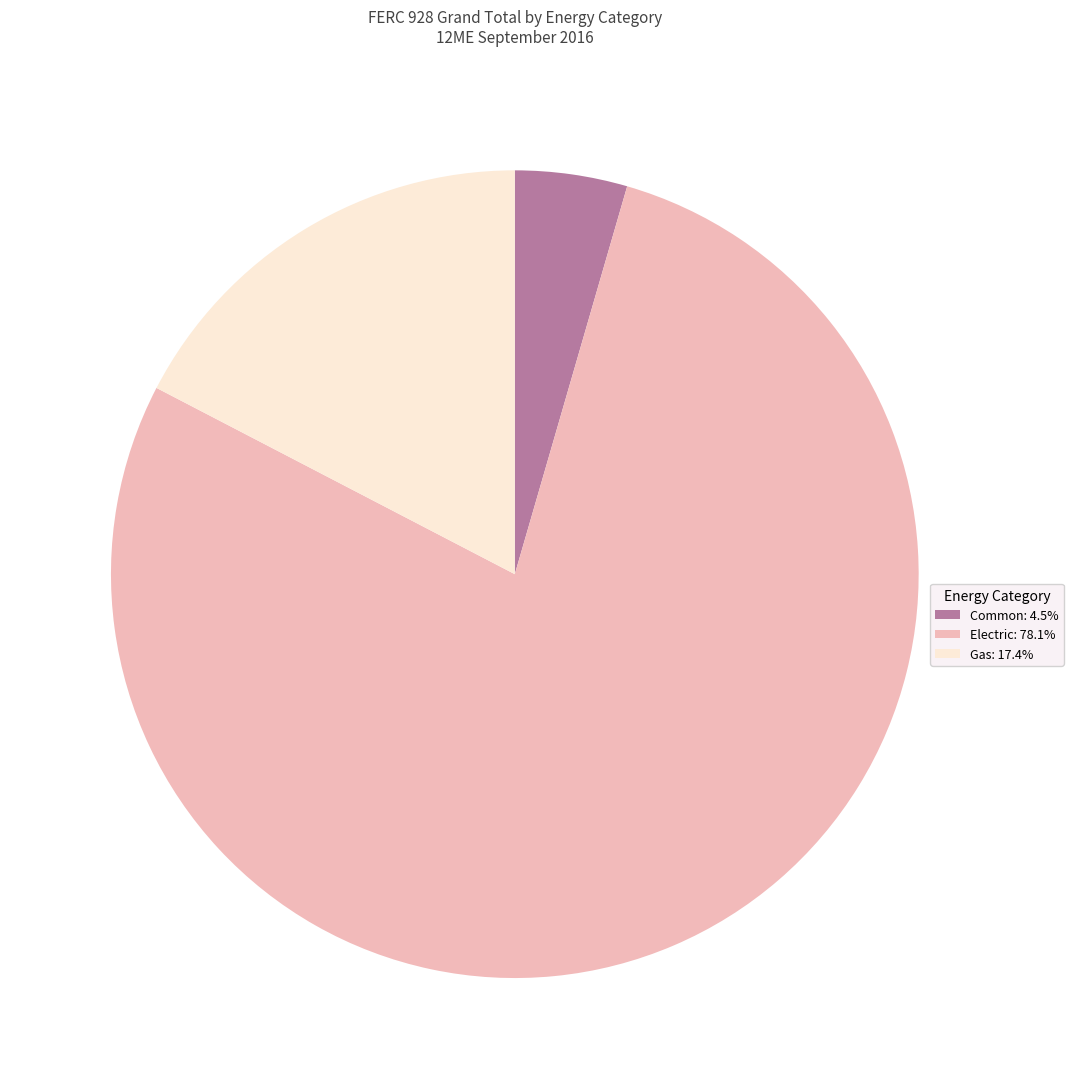

Combined, do Gas: 17.4% and Electric: 78.1% account for over 50%?

Yes